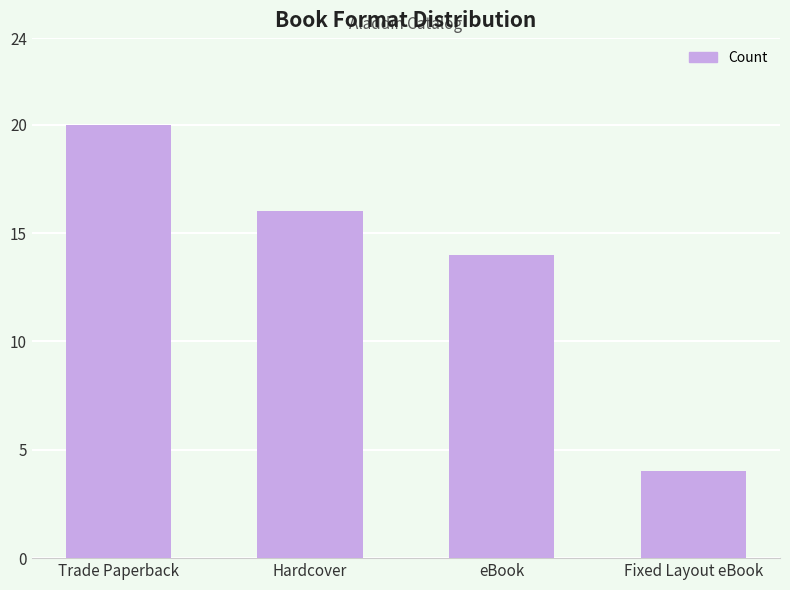

How many values are below 16?

2